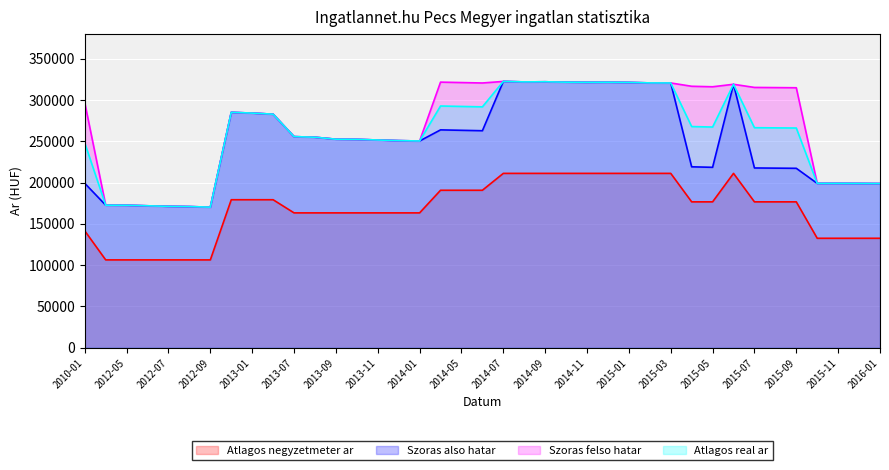

At how many categories does at least one series exceed 113045?

39